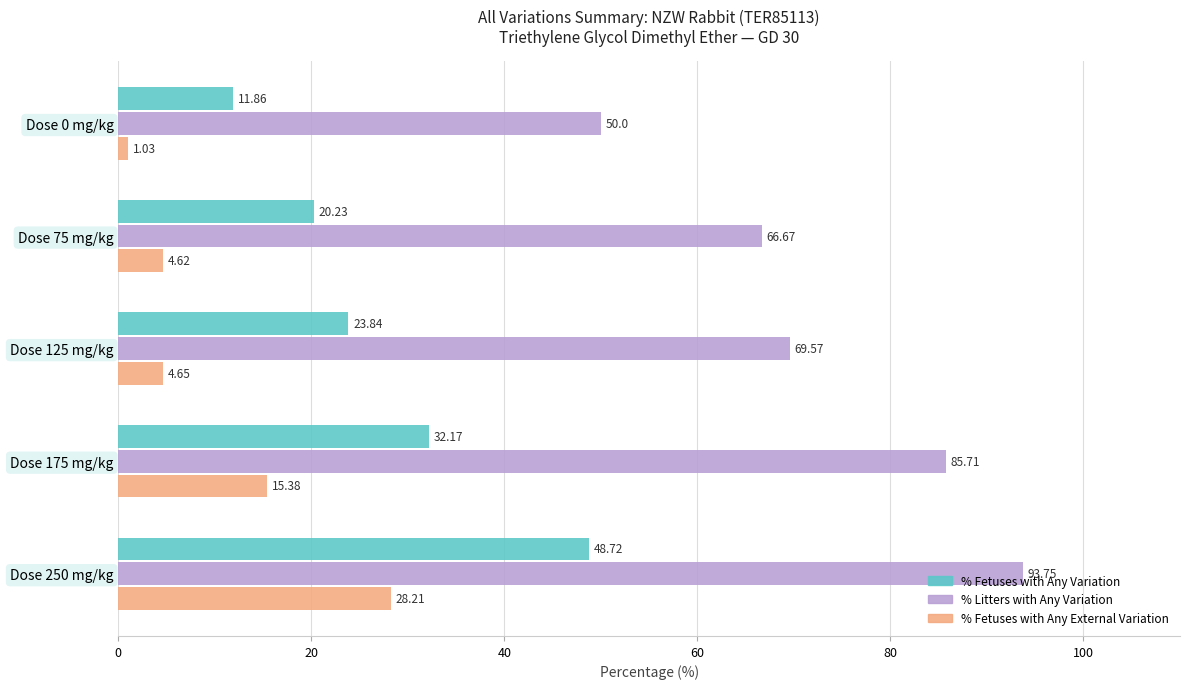

What is the sum of all % Fetuses with Any Variation values?

136.8